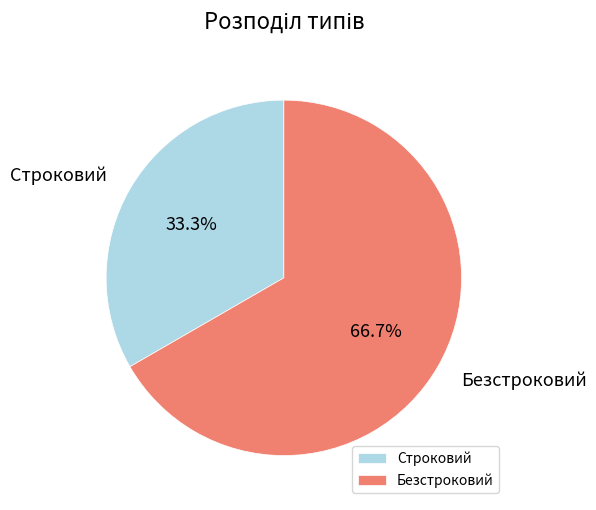

How much of the chart is everything except Безстроковий?

33.3%